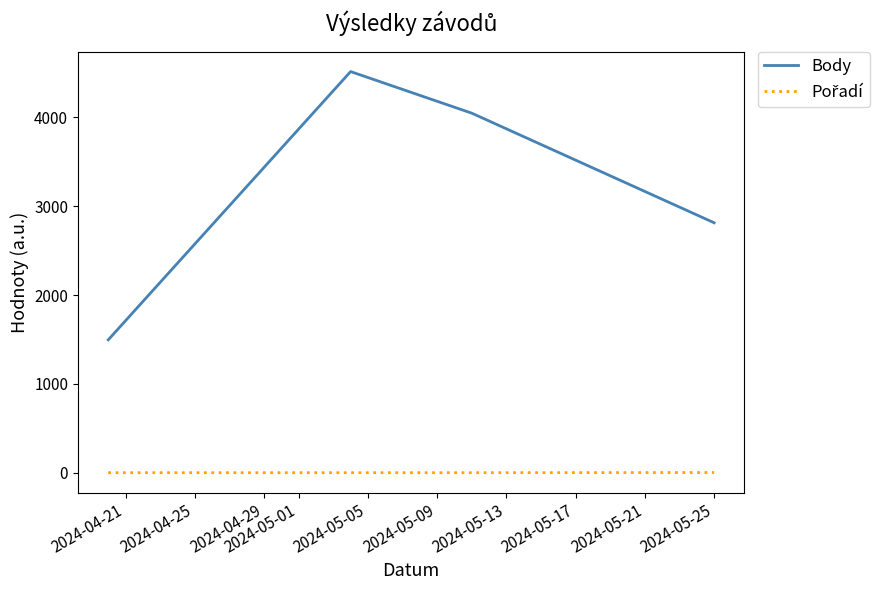

True or false: Body has more than 0 interior local peaks.

True